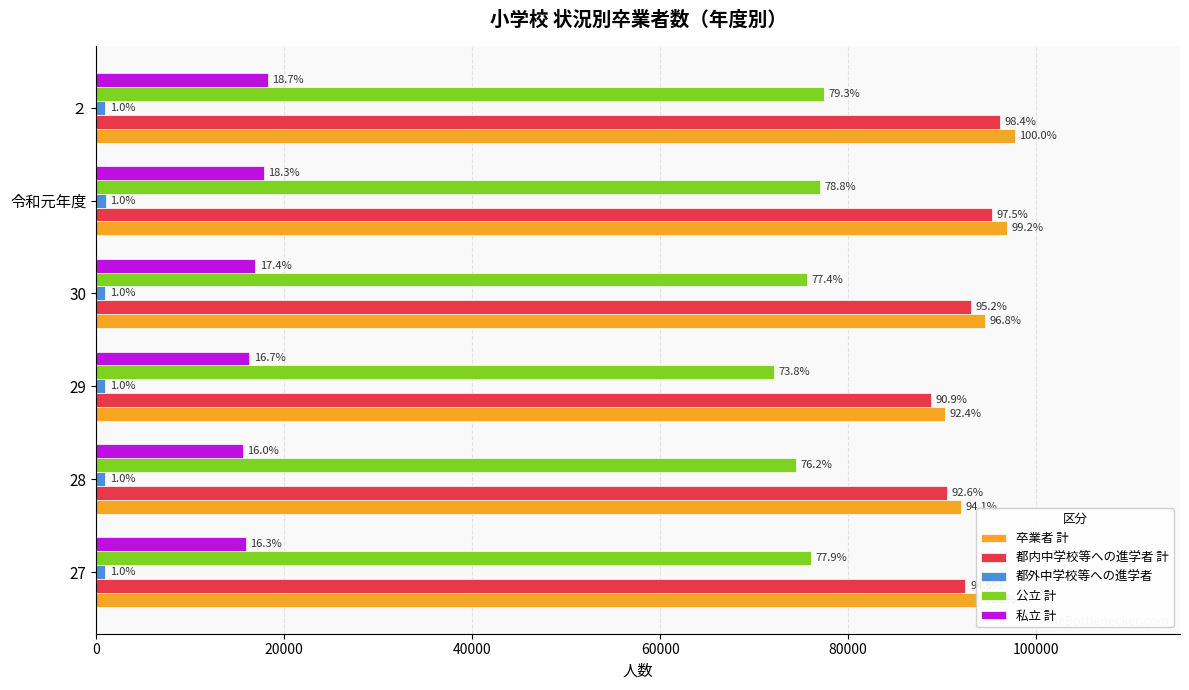

What is the value of the 公立 計 bar at the 6th from the left?

77438